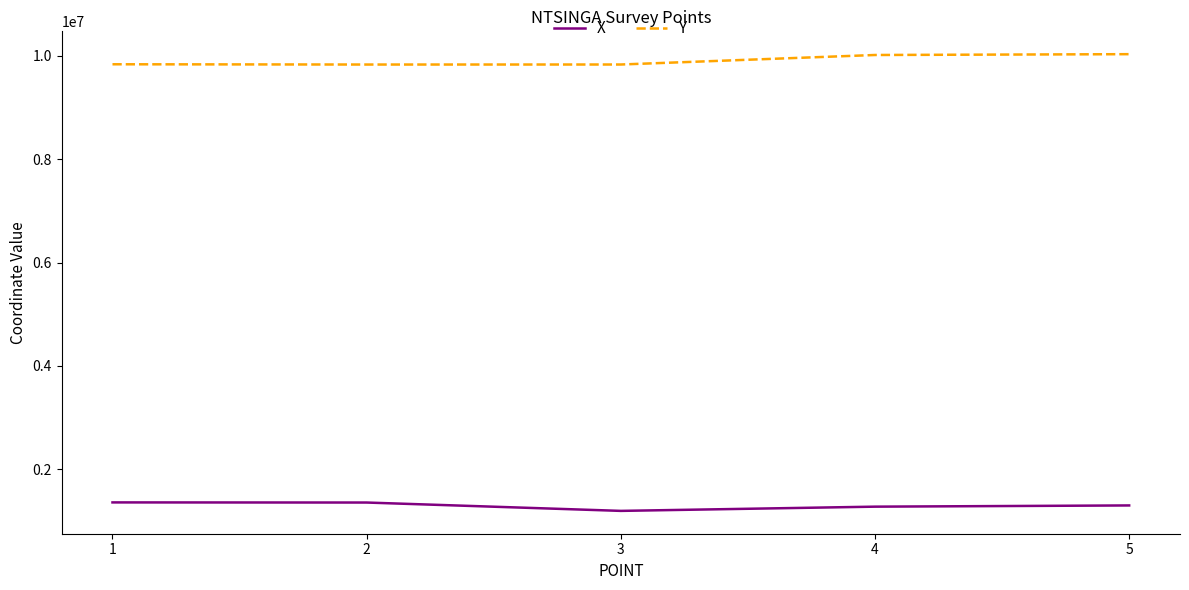

How many values in the X series are below 1302269?

2